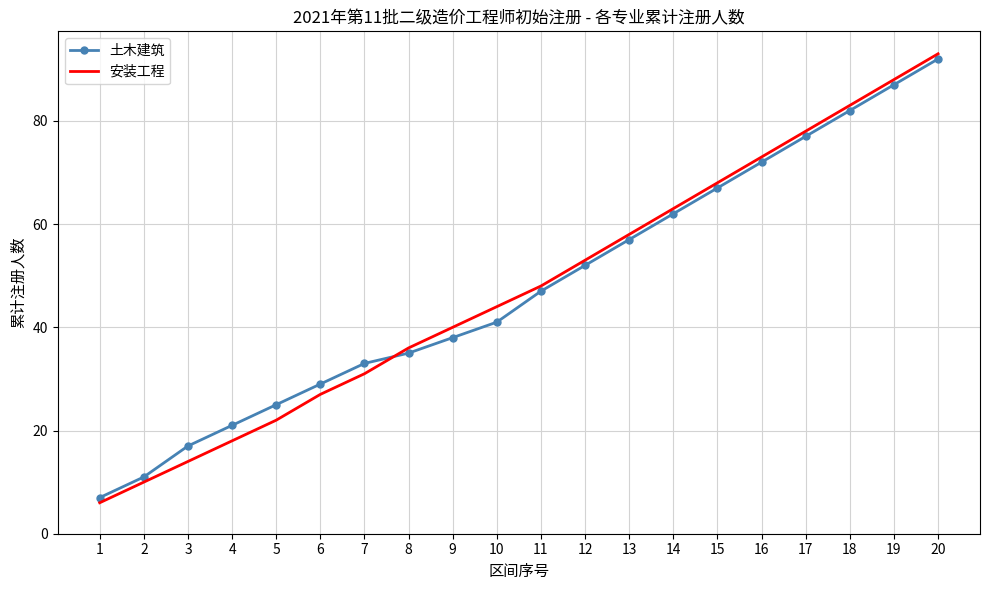

Which series has the widest spread of values?

安装工程